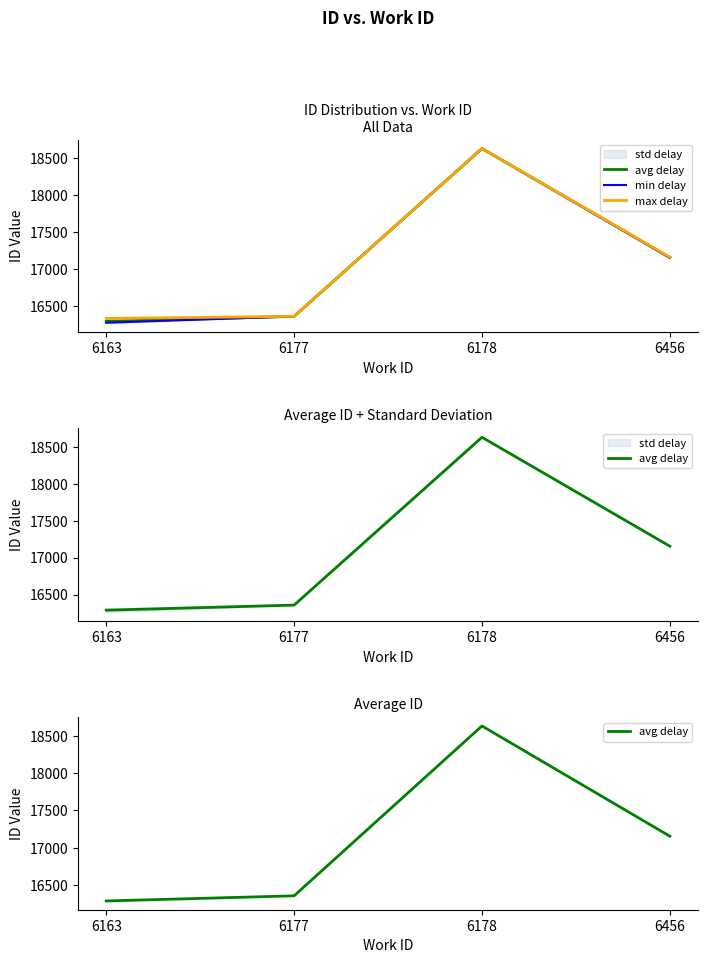

List the series in order of their peak value, highest first.

max delay, avg delay, min delay